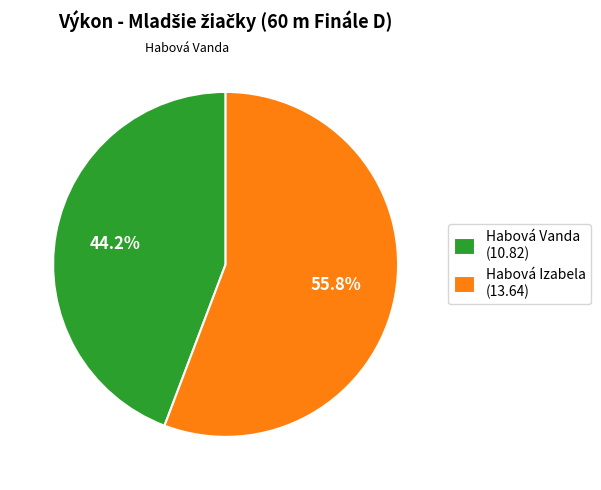

Which has a higher value, Habová Vanda or Habová Izabela?

Habová Izabela